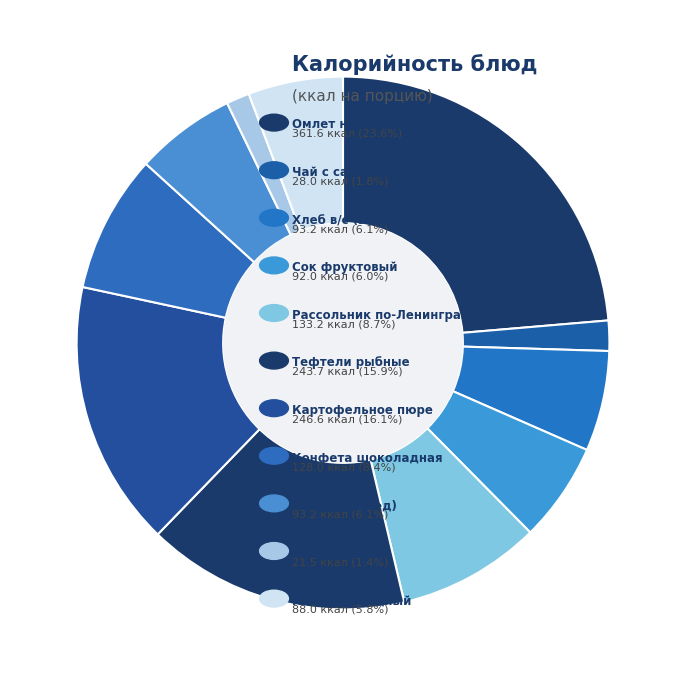

Which category has the smallest portion of the pie?

Хлеб ржаной